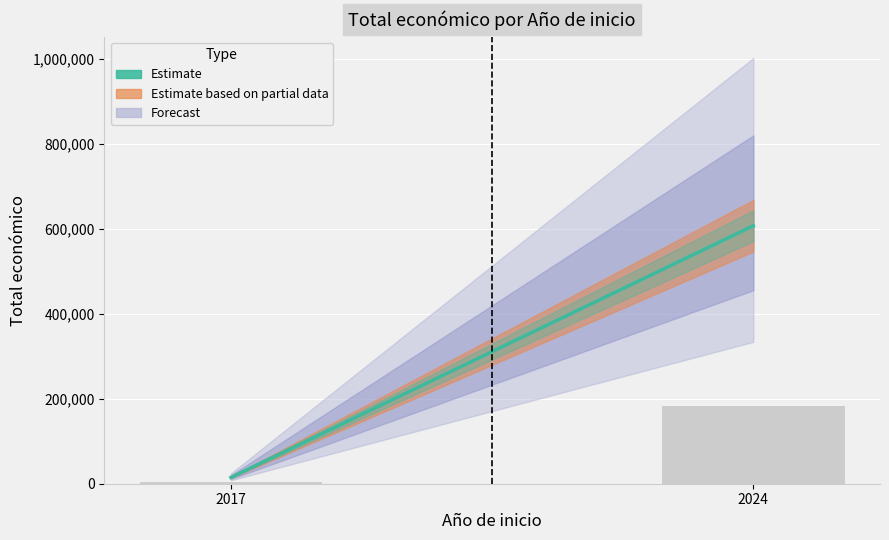

What is the minimum value shown in the chart?

4440.0